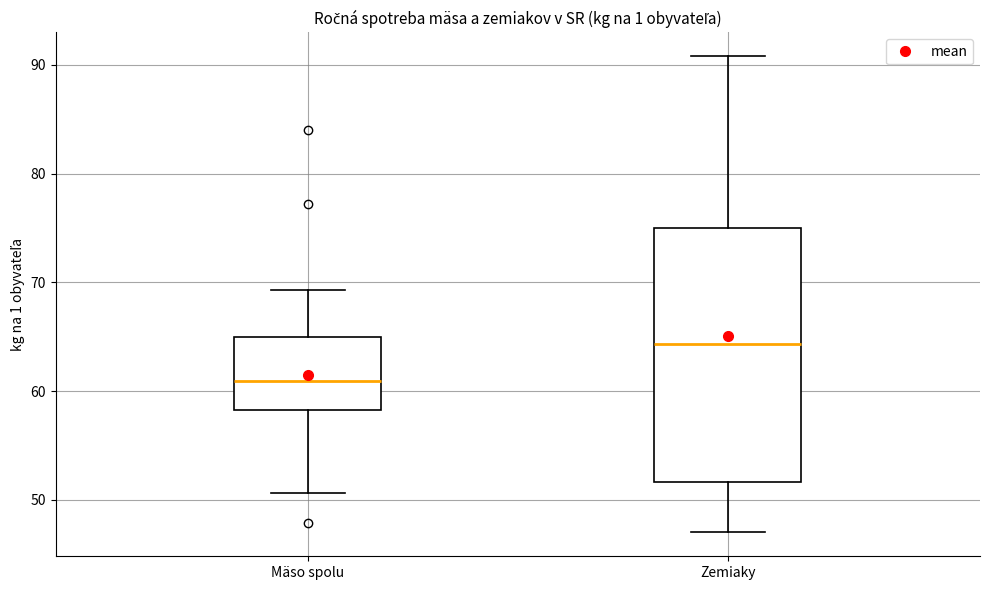

Which box has the highest median line?

Zemiaky